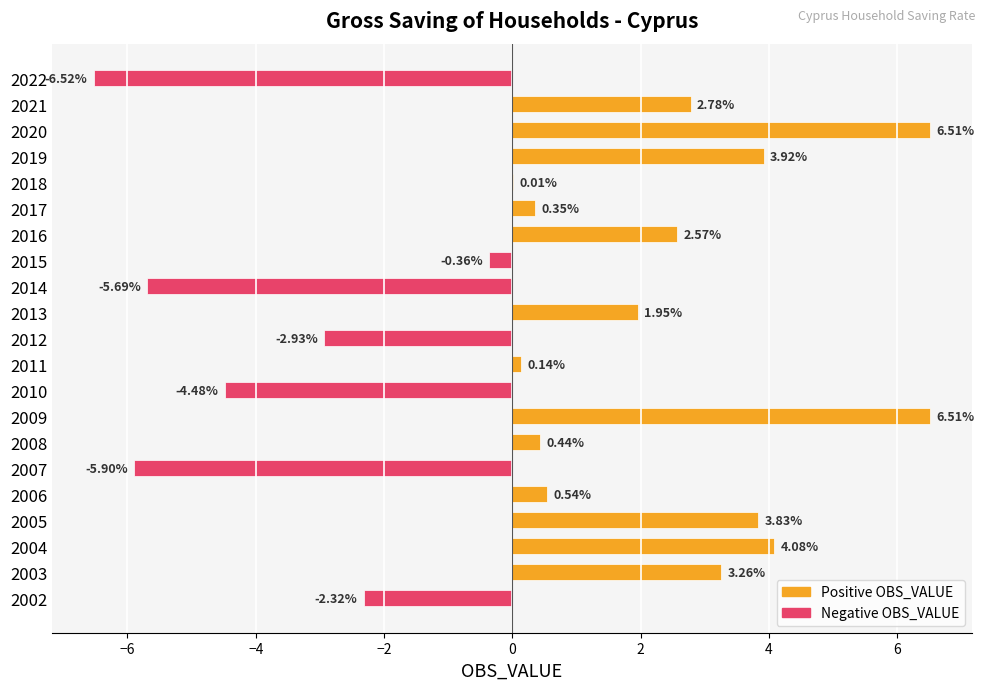

Between 2006 and 2014, which is larger?

2006